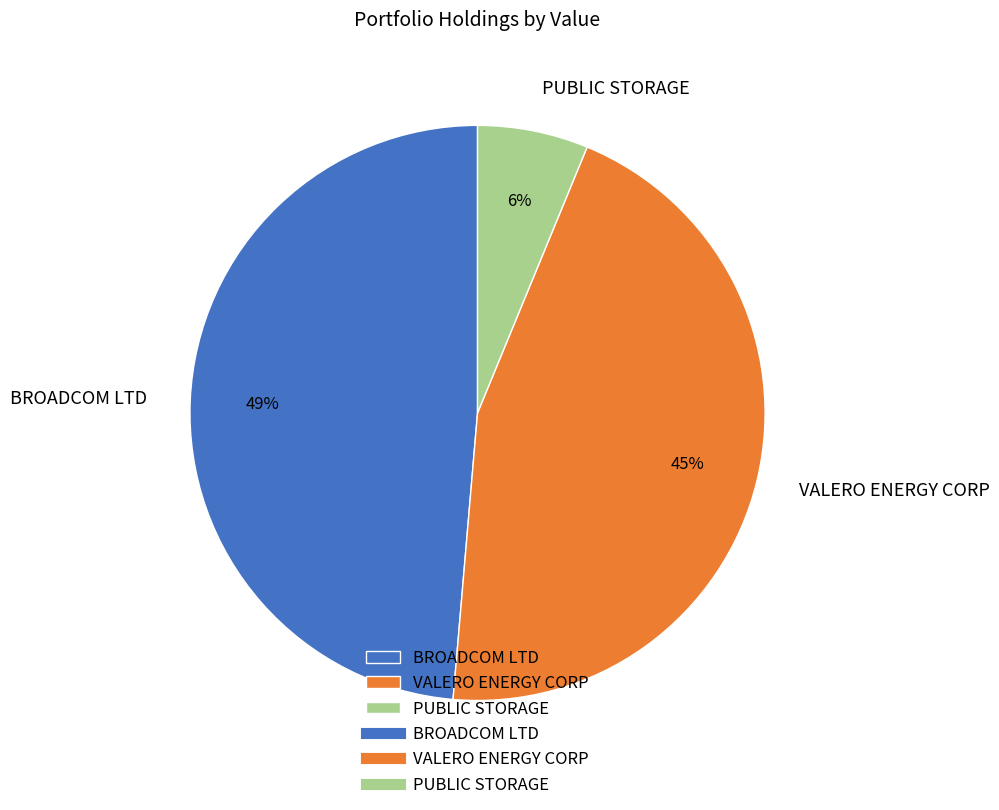

How many segments does this pie chart have?

3